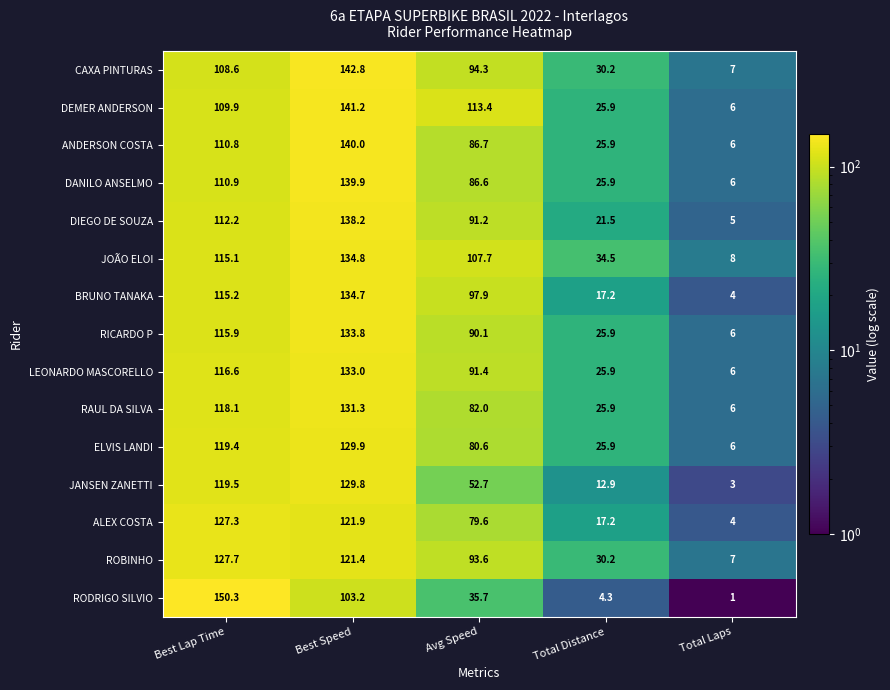

What is the difference between the ROBINHO values at Best Speed and Best Lap Time?

6.3